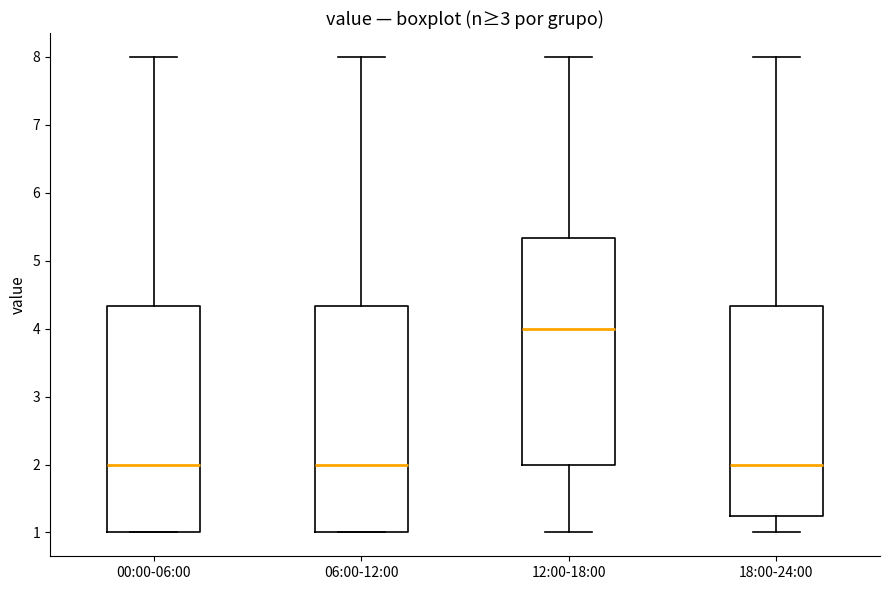

Which box's median line is the highest?

12:00-18:00